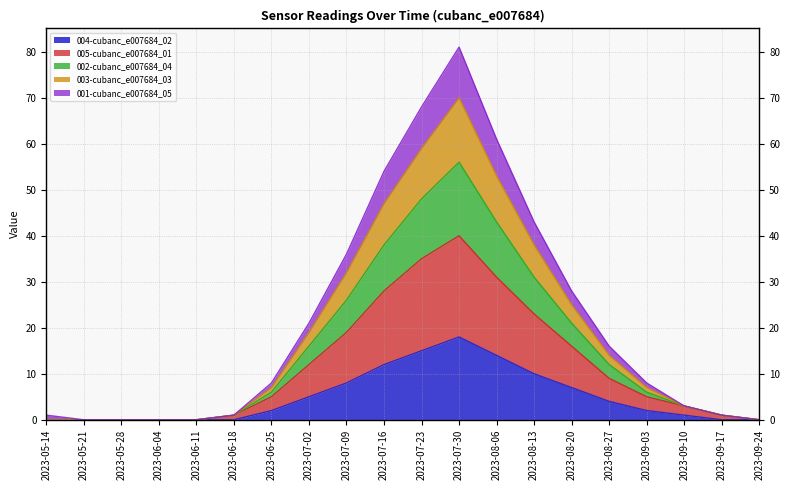

True or false: 001-cubanc_e007684_05 has a value of 0 at 2023-06-11.

True